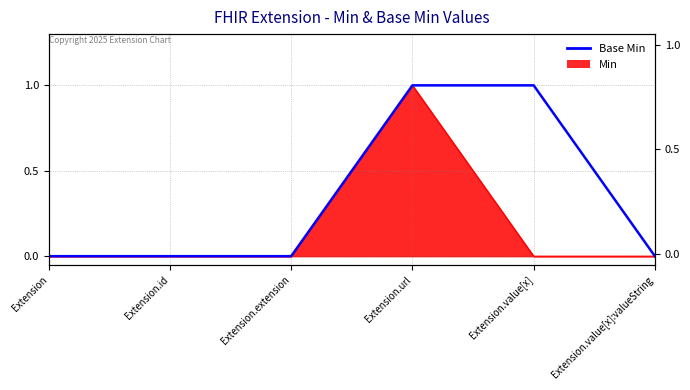

What is the label of the 5th point from the left?

Extension.value[x]